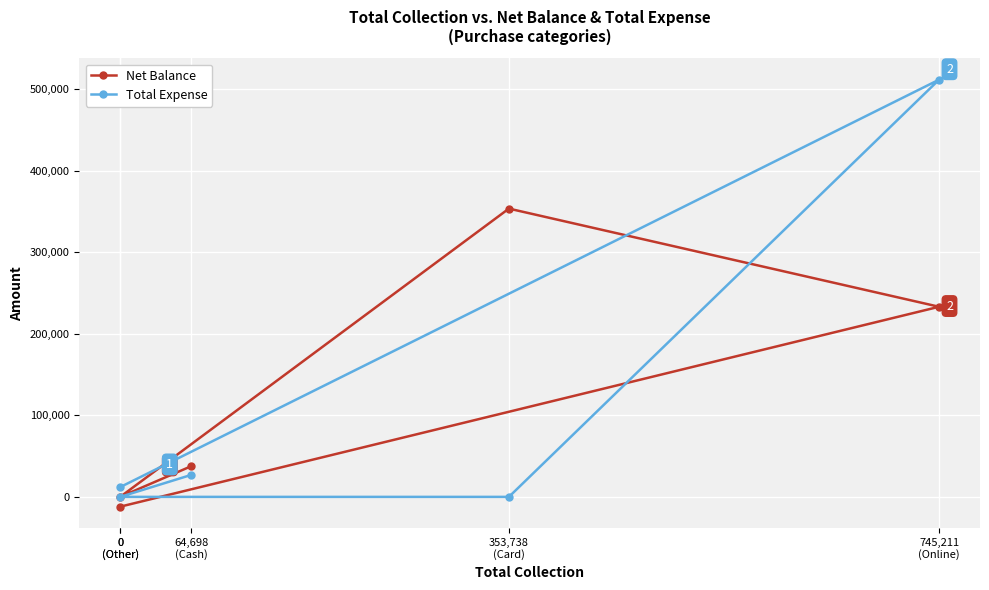

List the series in order of their overall mean, highest first.

Net Balance, Total Expense